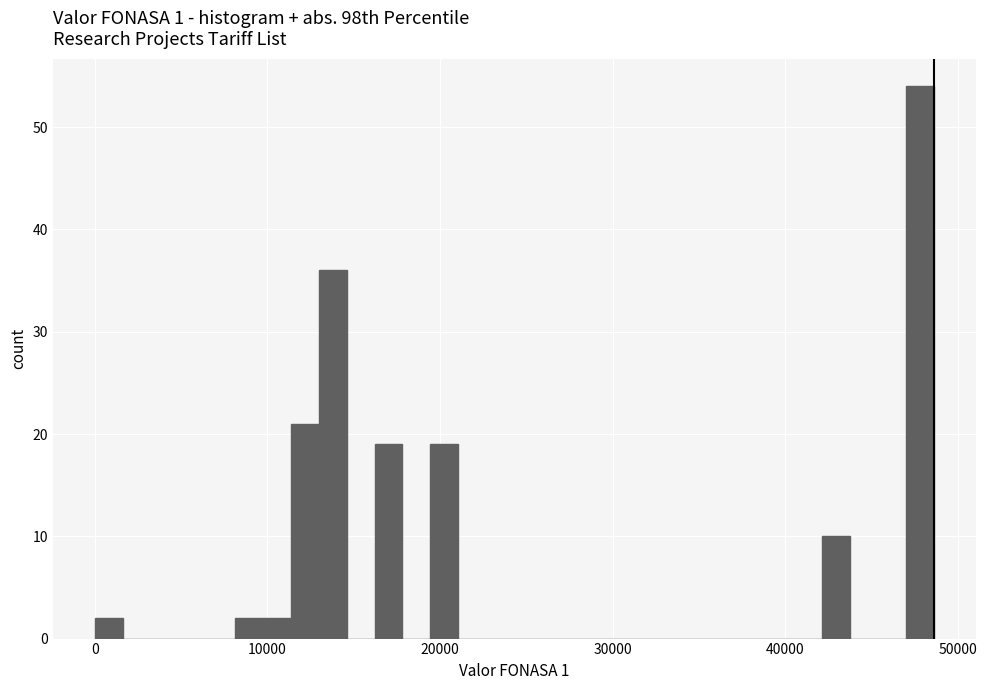

Around what value on the x-axis is the tallest bar? Give the approximate position of its centre, as read against the axis.

48000